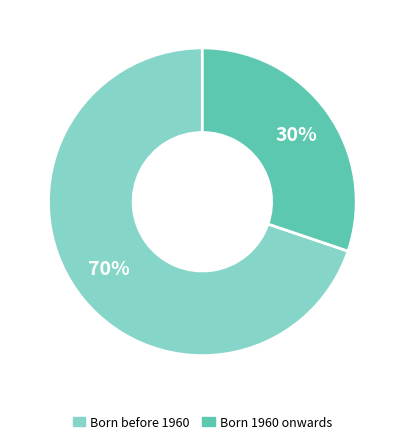

To the nearest percent, what is the difference between the largest and smallest slice percentages?

40%